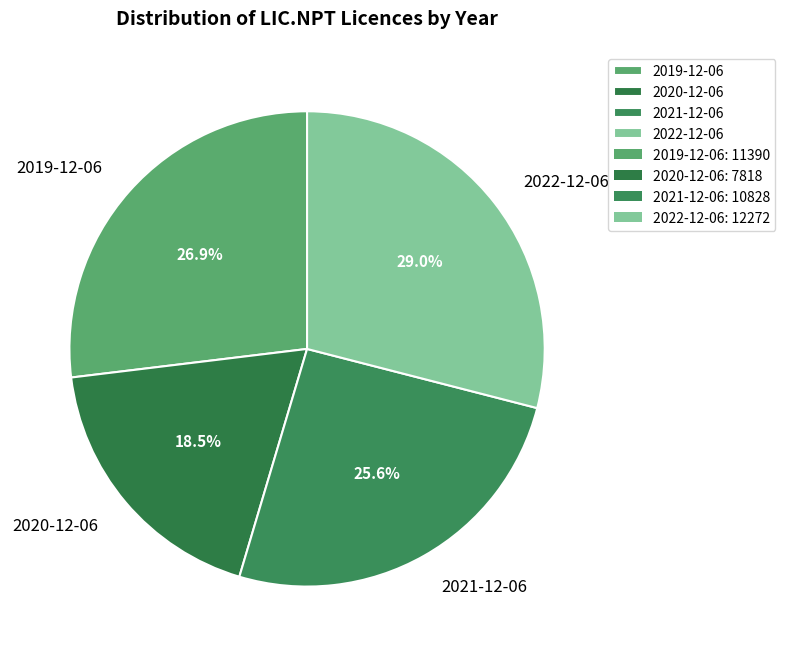

What portion of the pie excludes 2020-12-06?

81.5%